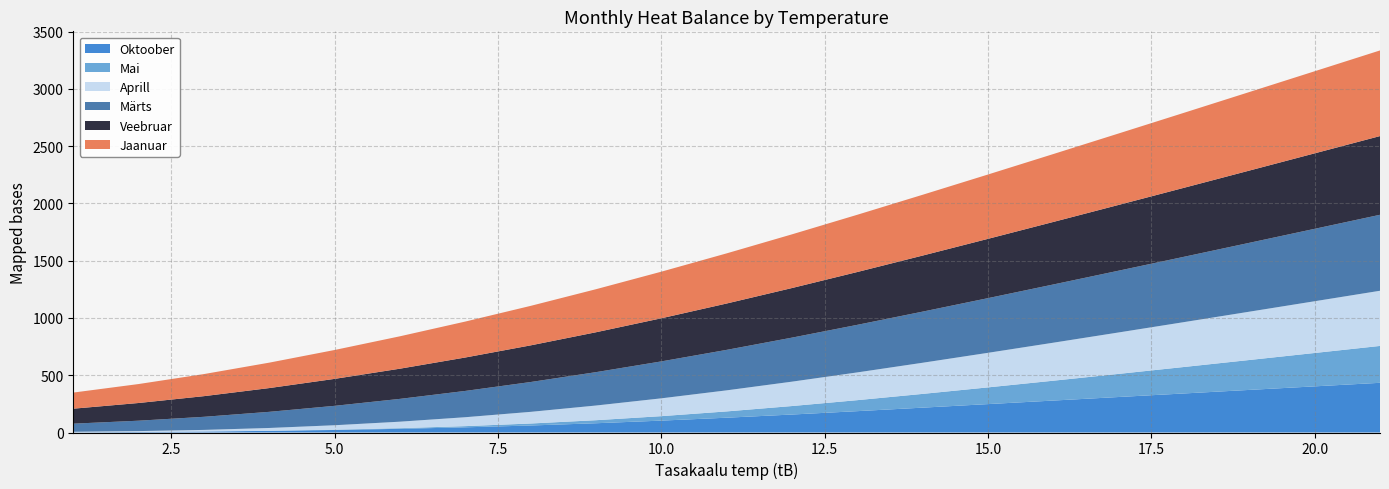

Reading left to right, what are all the values shown in this chart?

Jaanuar: 1=140.7	2=165.6	3=192.8	4=222.0	5=252.2	6=282.9	7=313.9	8=344.9	9=375.9	10=406.9	11=437.9	12=468.9	13=499.9	14=530.9	15=561.9	16=592.9	17=623.9	18=654.9	19=685.9	20=716.9	21=747.9
Veebruar: 1=130.8	2=154.5	3=180.4	4=207.5	5=235.5	6=263.6	7=291.9	8=320.1	9=348.4	10=376.6	11=404.9	12=433.1	13=461.4	14=489.6	15=517.9	16=546.1	17=574.4	18=602.6	19=630.9	20=659.1	21=687.4
Märts: 1=70.9	2=90.9	3=114.4	4=141.0	5=169.5	6=199.2	7=229.7	8=260.5	9=291.5	10=322.5	11=353.5	12=384.5	13=415.5	14=446.5	15=477.5	16=508.5	17=539.5	18=570.5	19=601.5	20=632.5	21=663.5
Aprill: 1=4.0	2=7.5	3=13.6	4=24.1	5=38.6	6=56.6	7=77.8	8=101.8	9=128.2	10=155.6	11=183.9	12=212.9	13=242.3	14=272.0	15=301.9	16=331.9	17=361.9	18=391.9	19=421.9	20=451.9	21=481.9
Mai: 1=0.0	2=0.1	3=0.4	4=1.2	5=2.8	6=5.7	7=10.4	8=17.4	9=26.5	10=38.9	11=54.9	12=74.1	13=96.0	14=120.1	15=146.0	16=173.4	17=201.9	18=231.2	19=261.2	20=291.5	21=322.1
Oktoober: 1=2.2	2=4.7	3=8.6	4=14.2	5=22.0	6=32.2	7=45.2	8=61.2	9=80.9	10=103.8	11=129.3	12=157.0	13=186.5	14=217.1	15=248.0	16=279.0	17=310.0	18=341.0	19=372.0	20=403.0	21=434.0